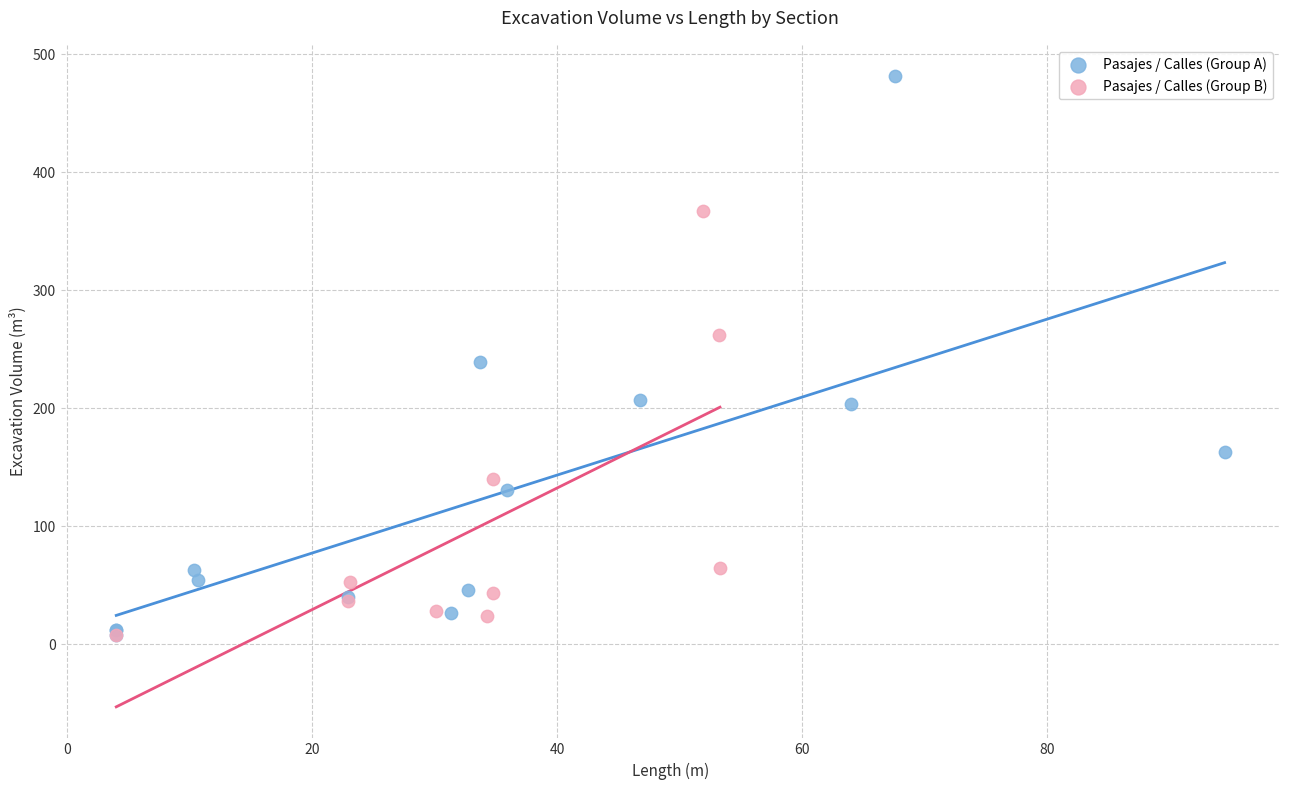

Which series has the widest spread of Y values?

Pasajes / Calles (Group A)